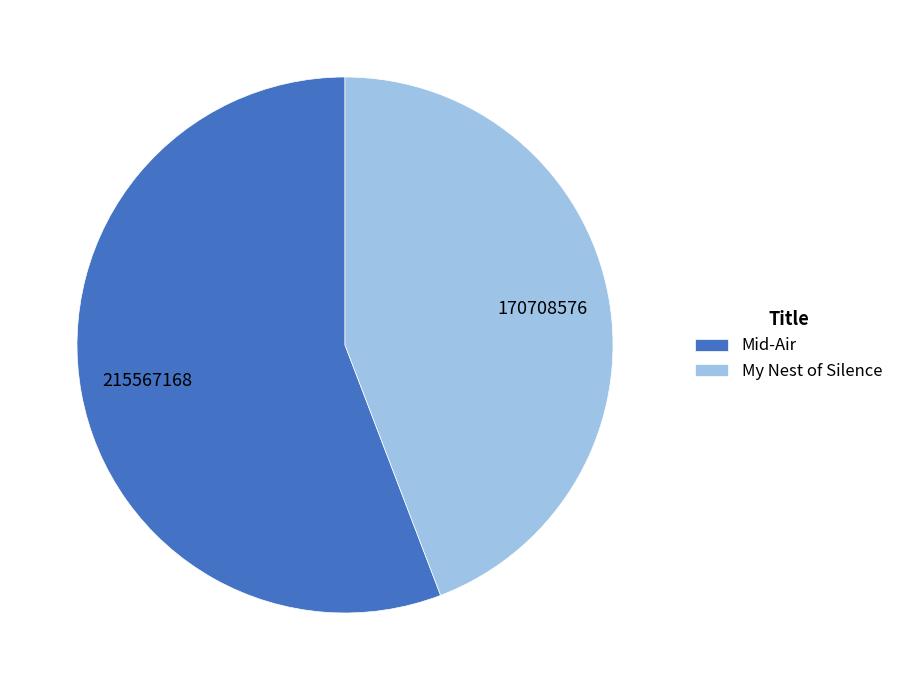

Rank the categories by value from highest to lowest.

Mid-Air, My Nest of Silence